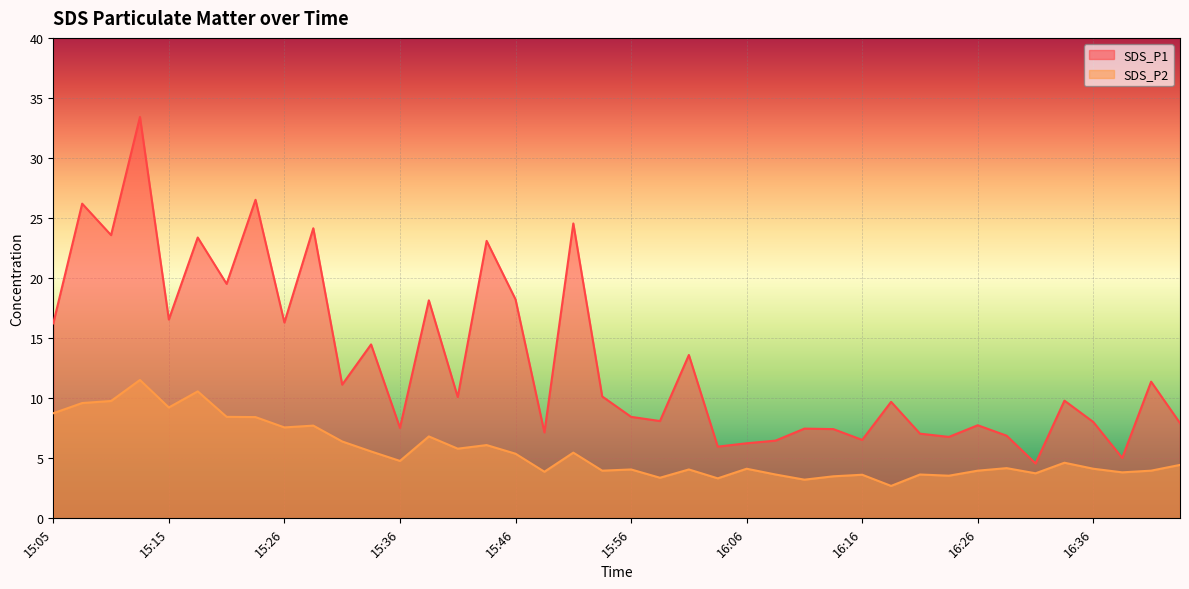

At which label does SDS_P2 reach its peak?

15:13